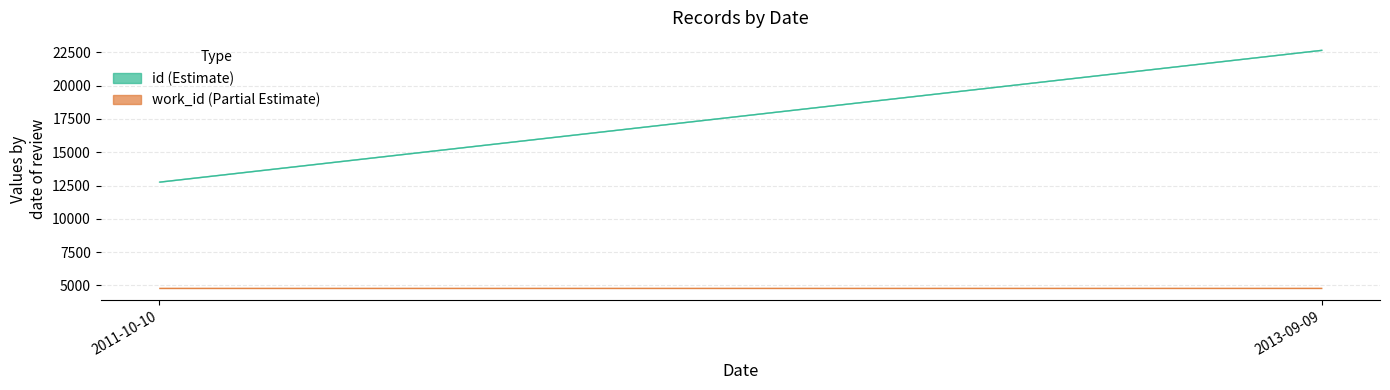

How many lines are shown in the chart?

2